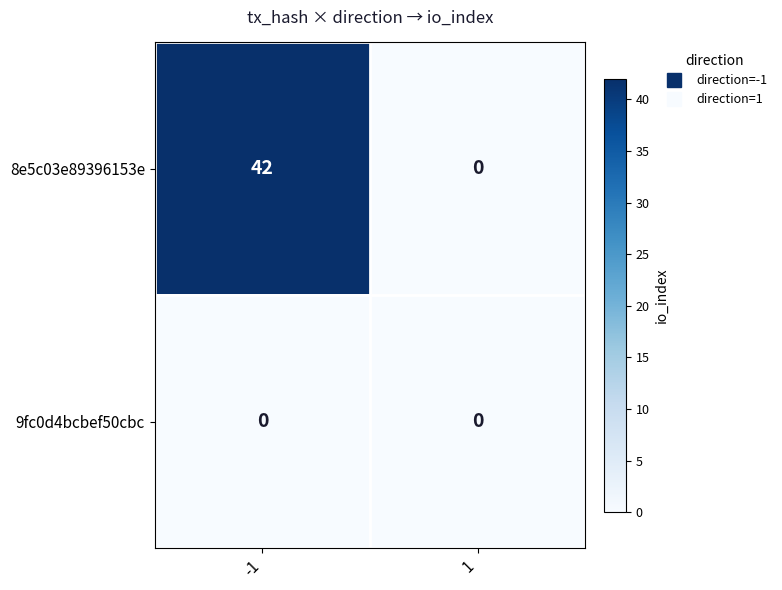

Reading right to left, extract all data points from this chart.

8e5c03e89396153e: 0	42
9fc0d4bcbef50cbc: 0	0